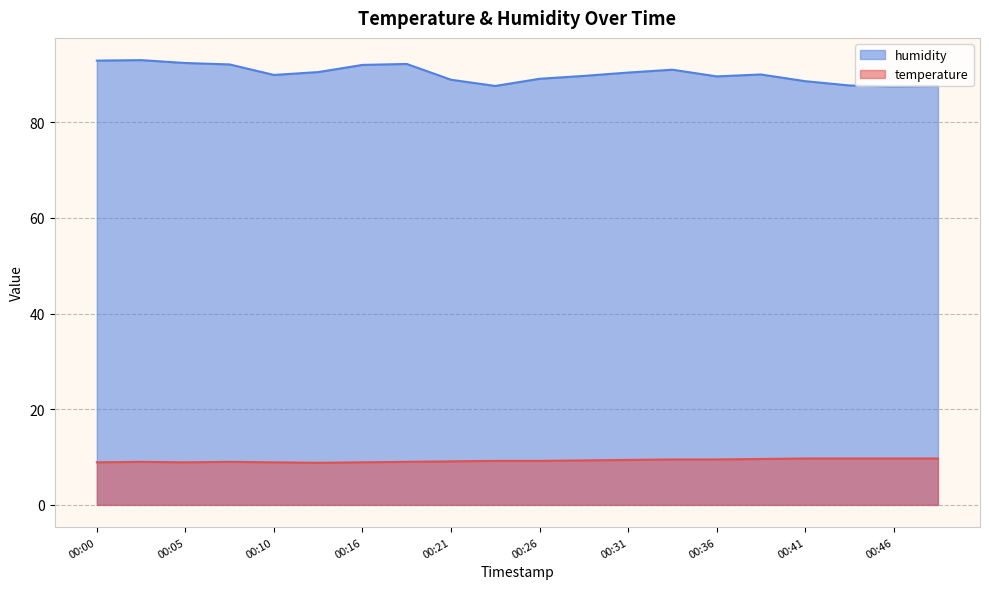

List the labels in order of humidity value, smallest first.

00:46, 00:23, 00:48, 00:43, 00:41, 00:21, 00:26, 00:36, 00:28, 00:10, 00:38, 00:31, 00:13, 00:33, 00:16, 00:08, 00:18, 00:05, 00:00, 00:03